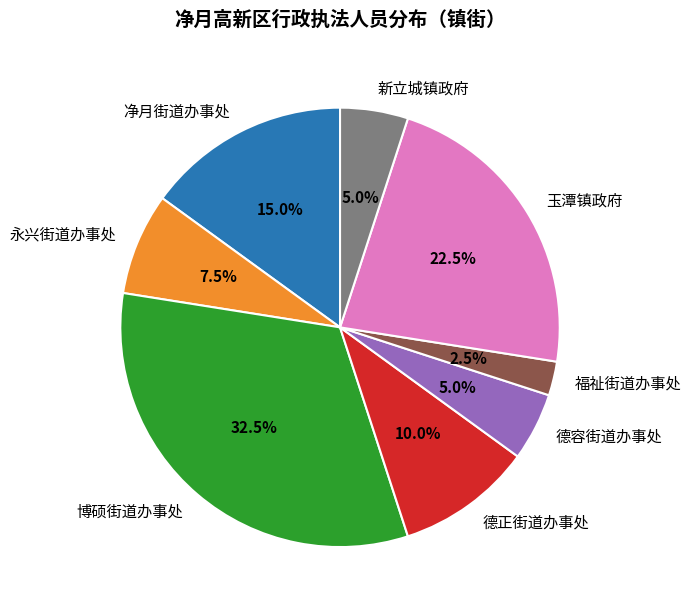

How much of the chart is everything except 净月街道办事处?

85.0%